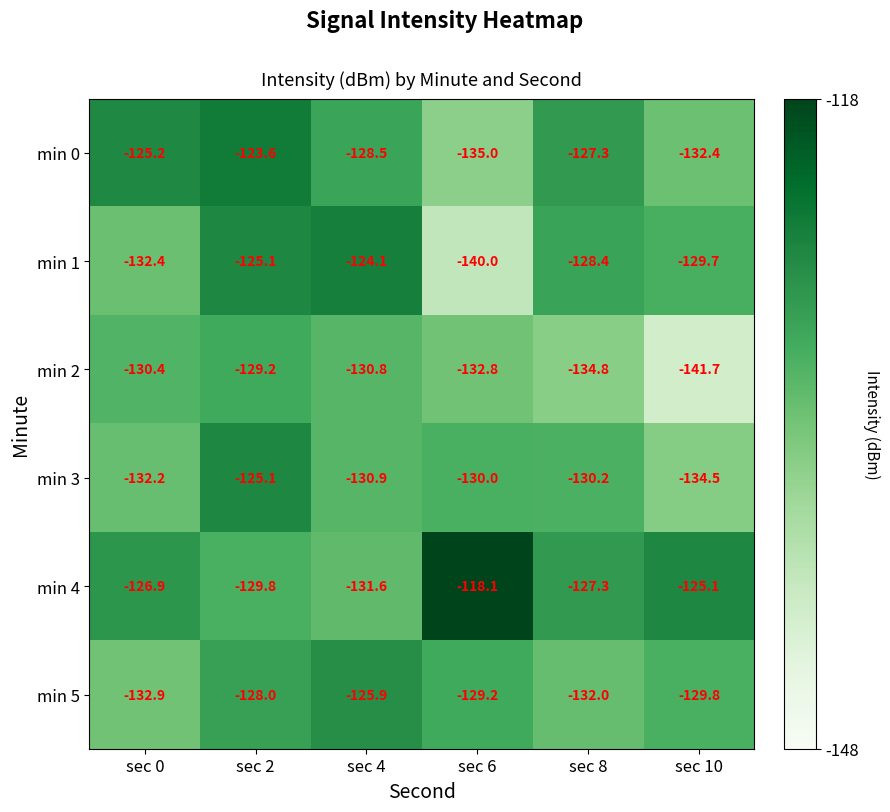

How many data points in min 5 are less than -129?

4